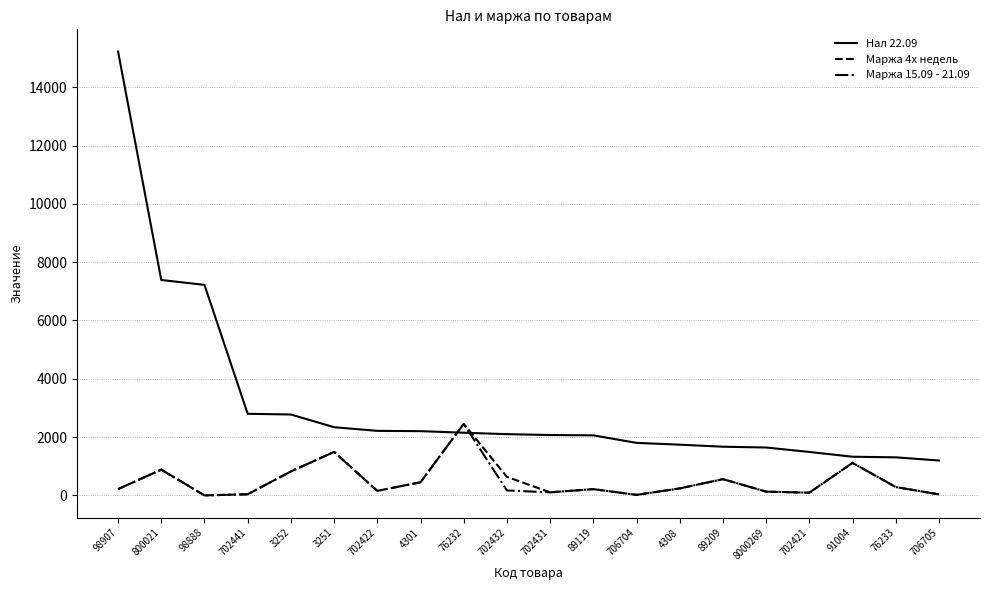

What is the sum of all Нал 22.09 values?

62719.9